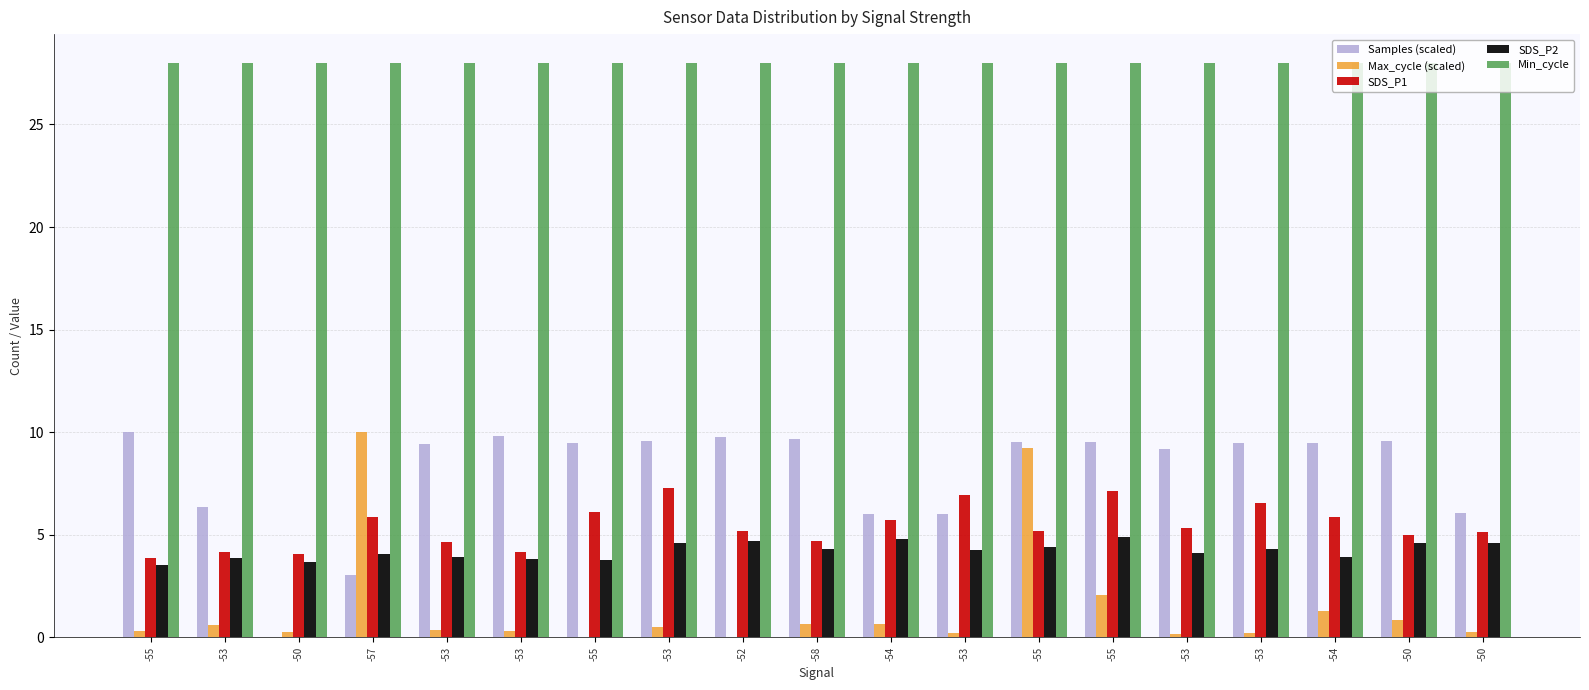

Count the number of categories in the chart.

19